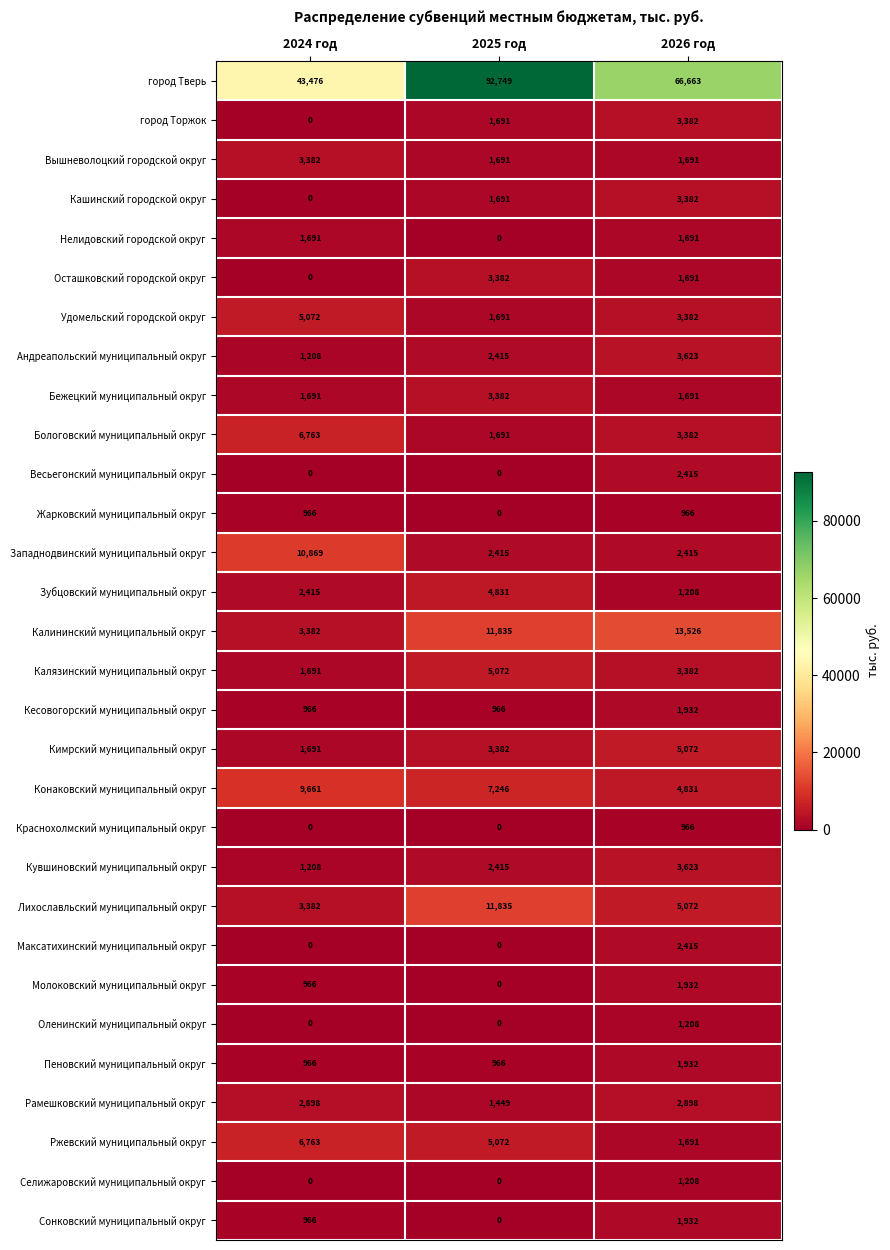

What is the difference between the highest and lowest values at 2024 год?

43476